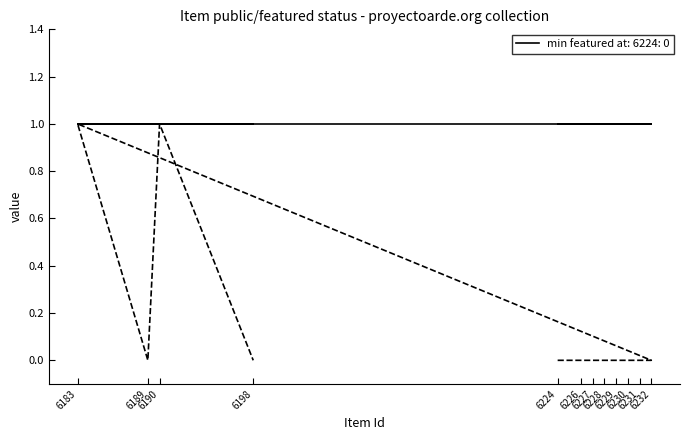

Where is featured nearest to the value 0?

6224